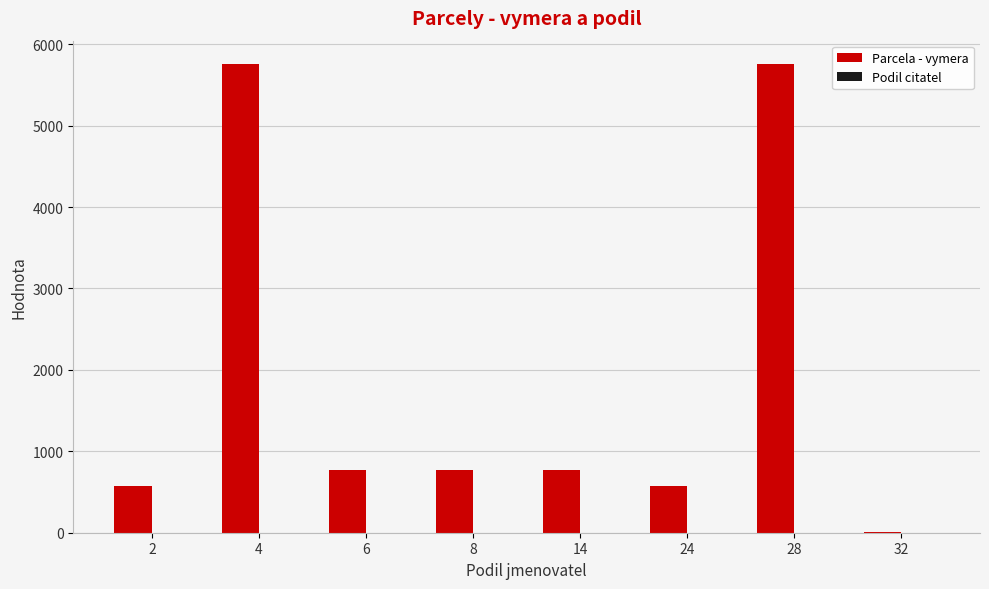

What is the maximum value for Parcela - vymera?

5755